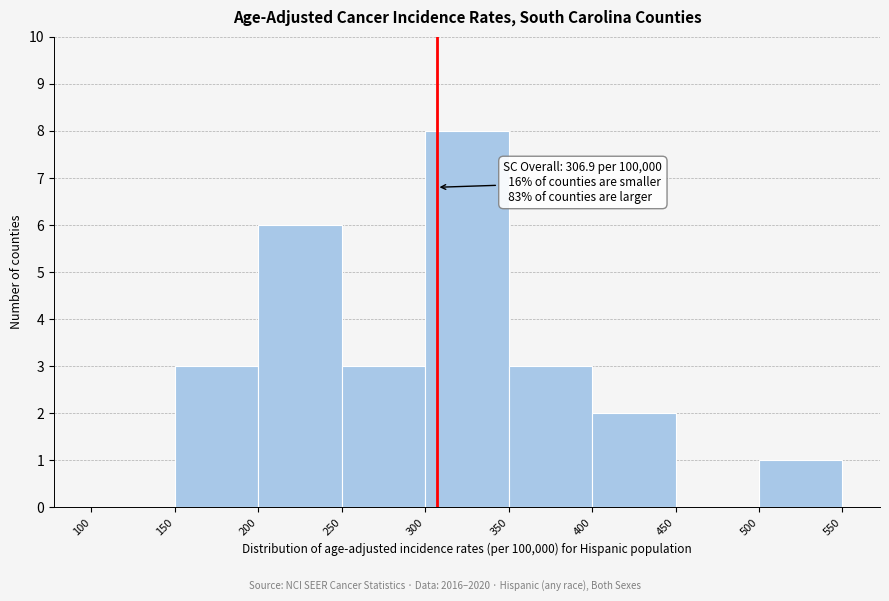

Which range on the x-axis has the tallest bar?

300 to 350